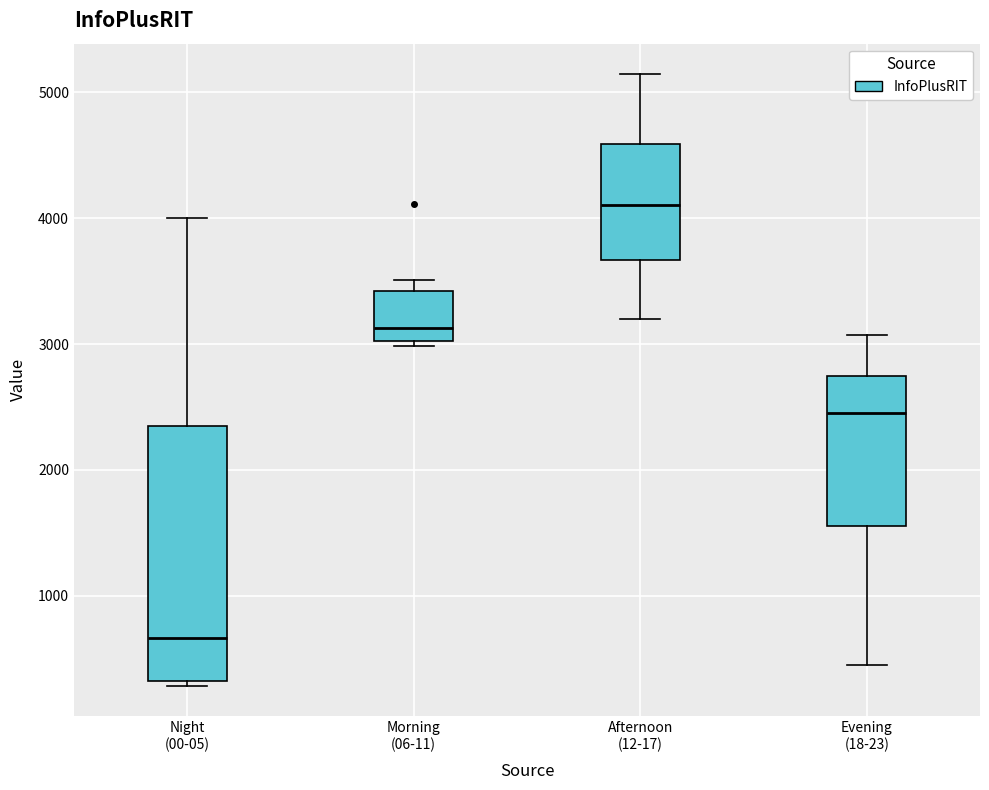

Which box's median line is the highest?

Afternoon (12-17)